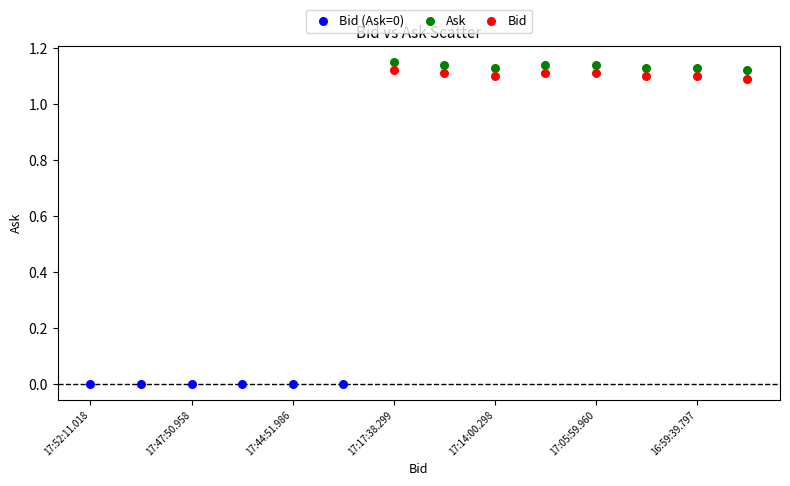

Which series reaches the minimum Y coordinate?

Bid (Ask=0)